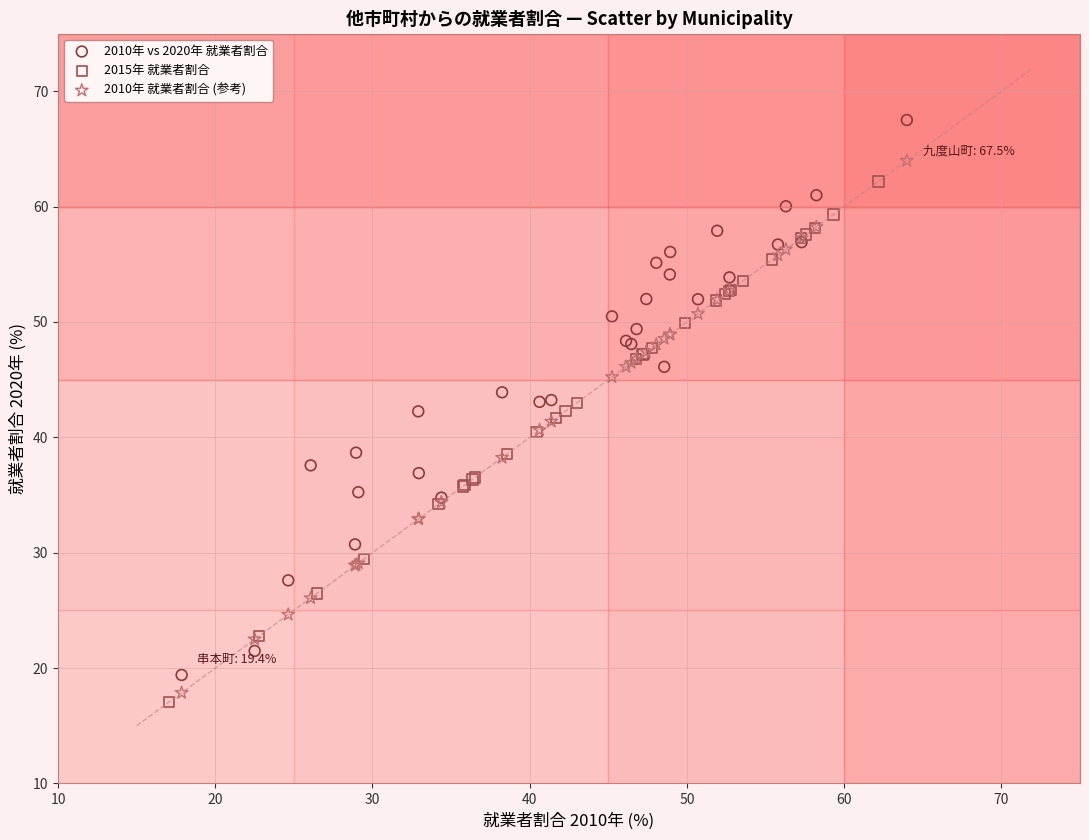

Which series contains the lowest Y value?

2015年 就業者割合